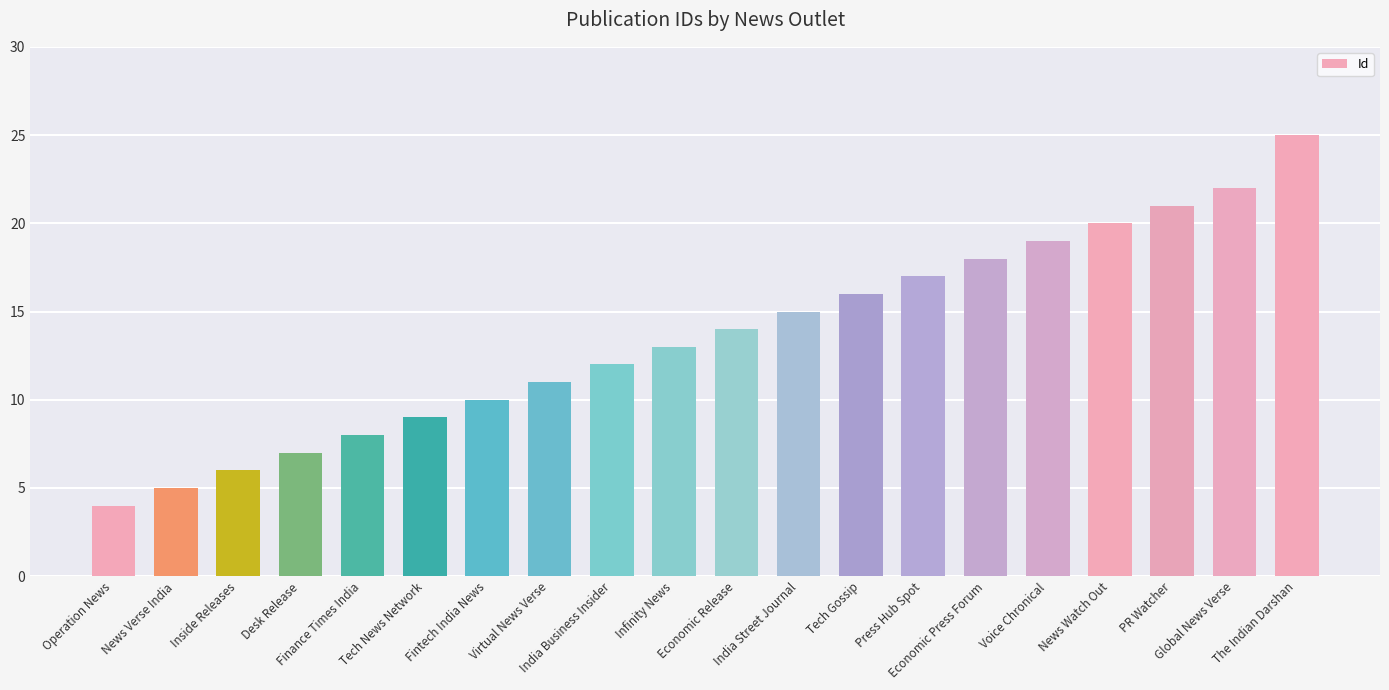

Reading left to right, list all the values displayed in this chart.

4	5	6	7	8	9	10	11	12	13	14	15	16	17	18	19	20	21	22	25